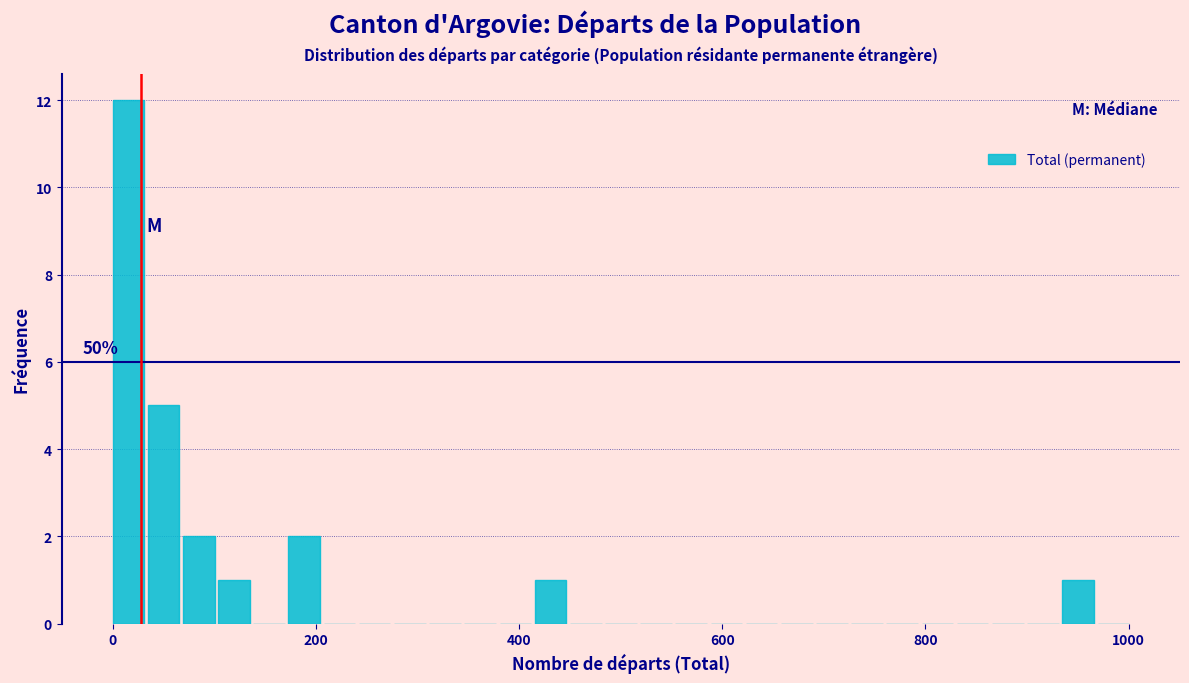

Read against the x-axis, roughly where is the centre of the tallest bar?

20